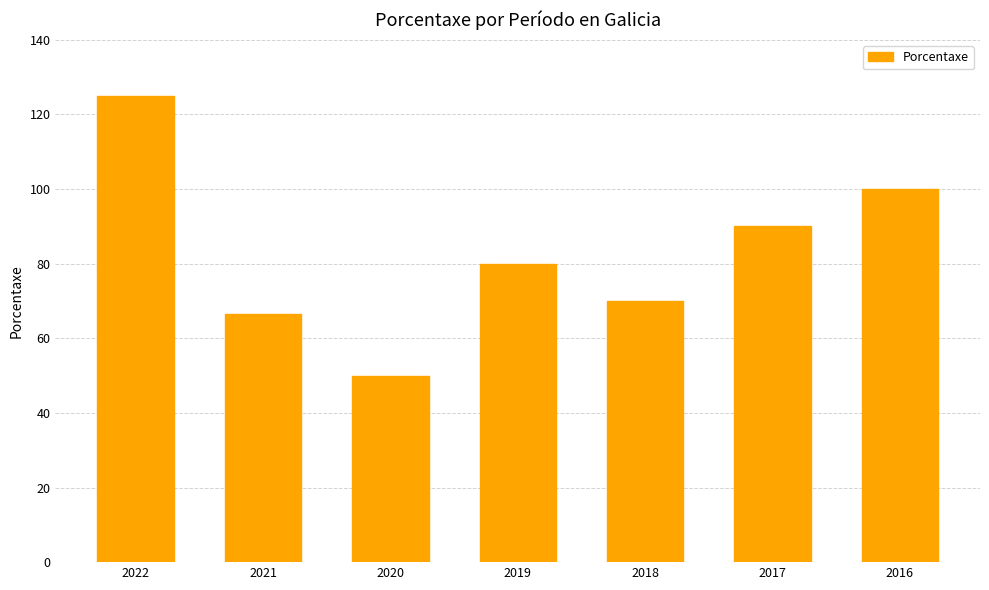

At which label is the value closest to 87?

2017